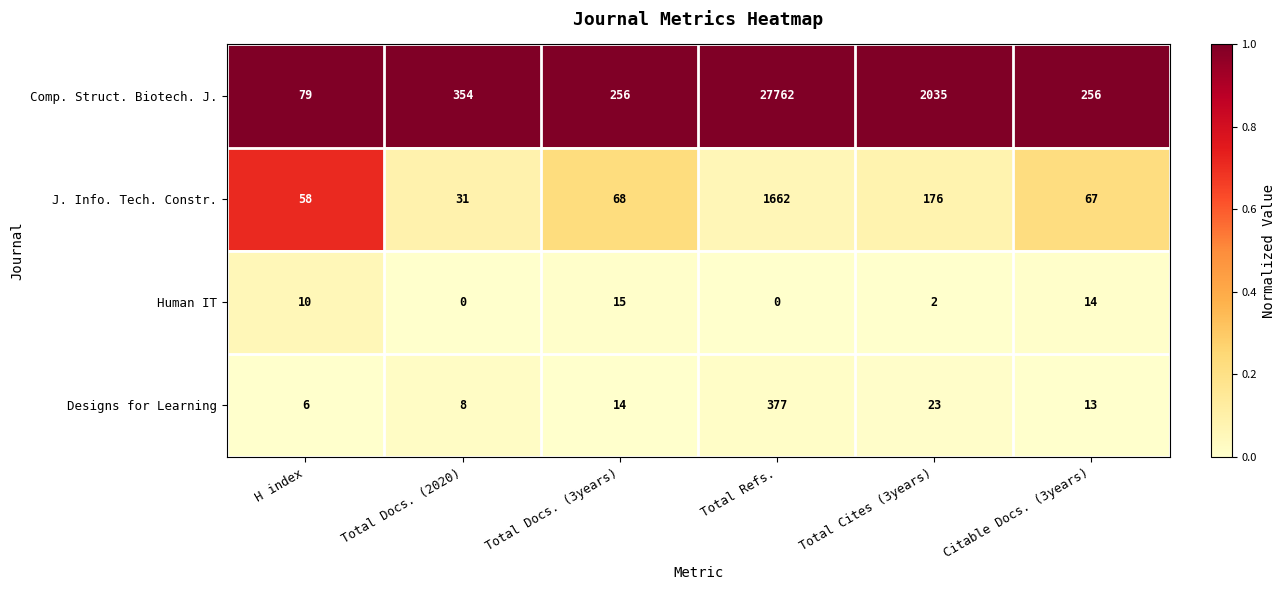

What is the greatest value displayed?

27762